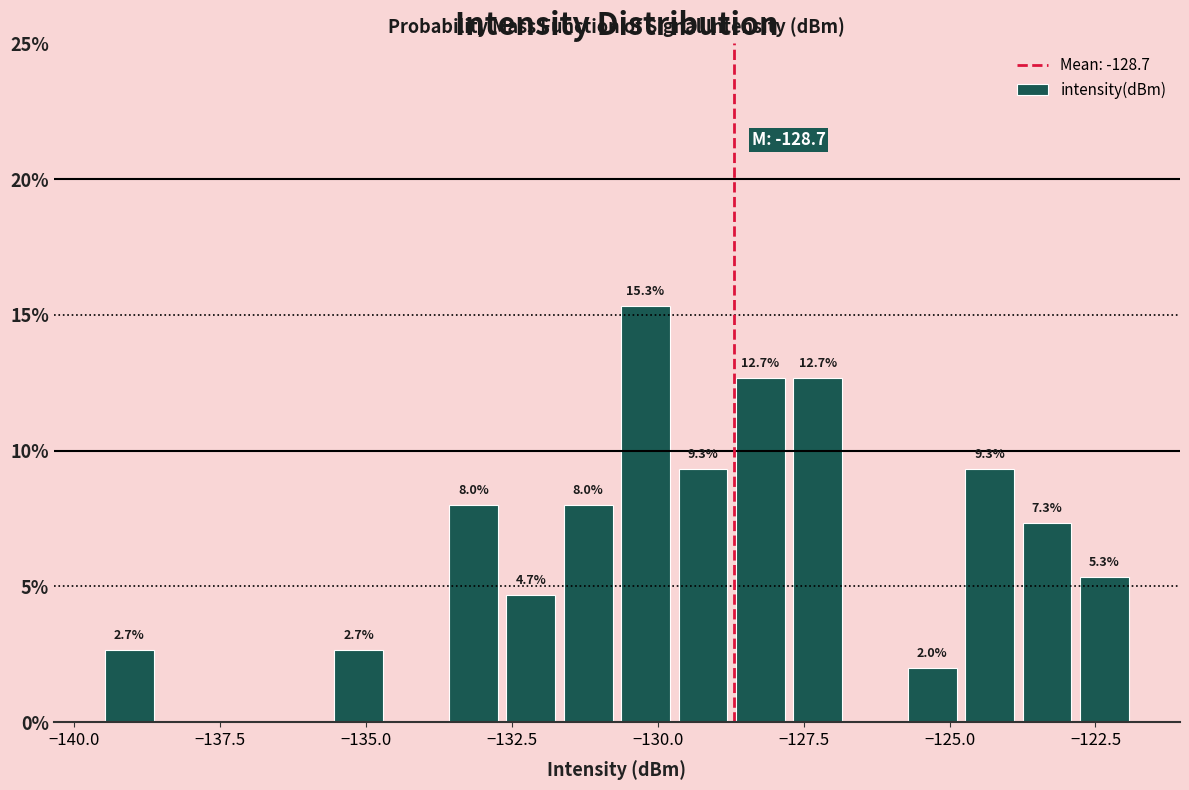

Read against the x-axis, roughly where is the centre of the tallest bar?

-130.0